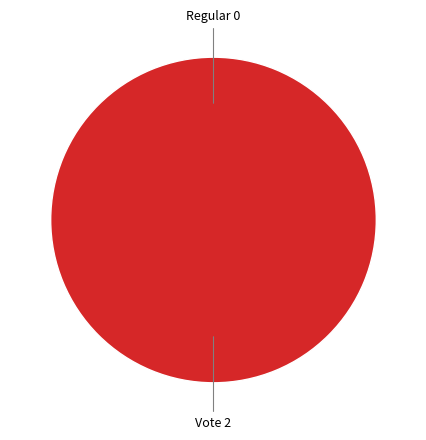

To the nearest percent, what is the combined percentage of Vote and Regular?

100%